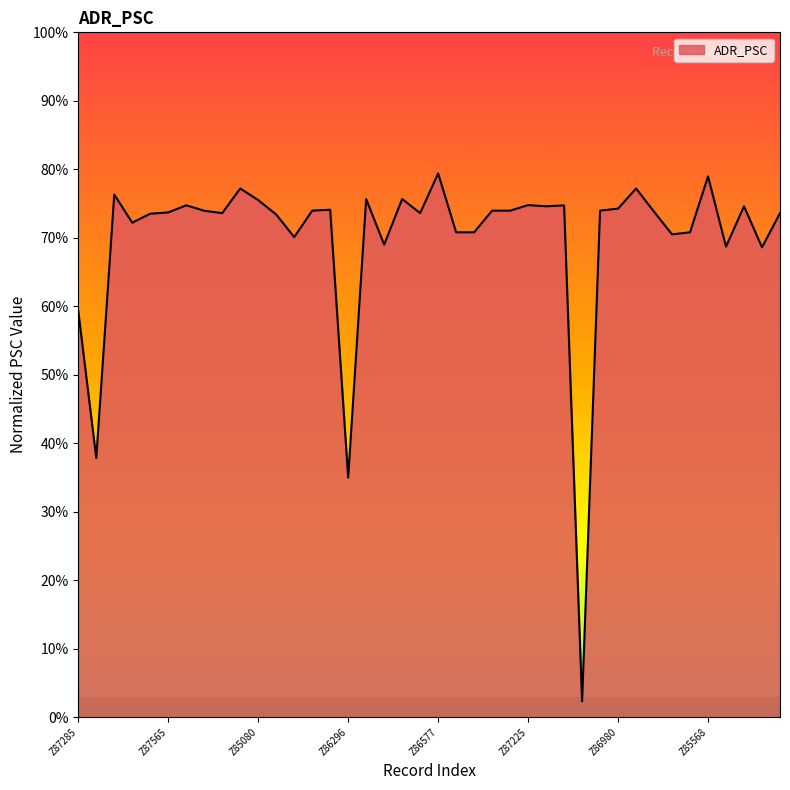

What is the greatest value displayed?

79.4